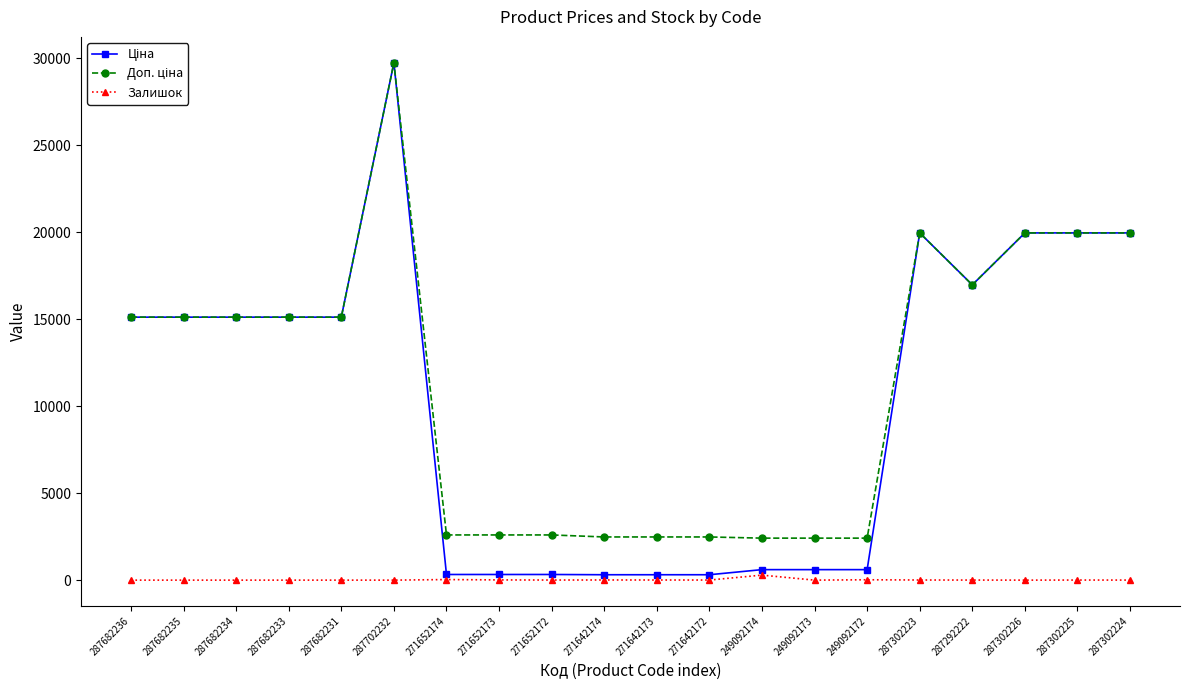

What is the sum of the Залишок values at 271642172 and 287302224?

8.0